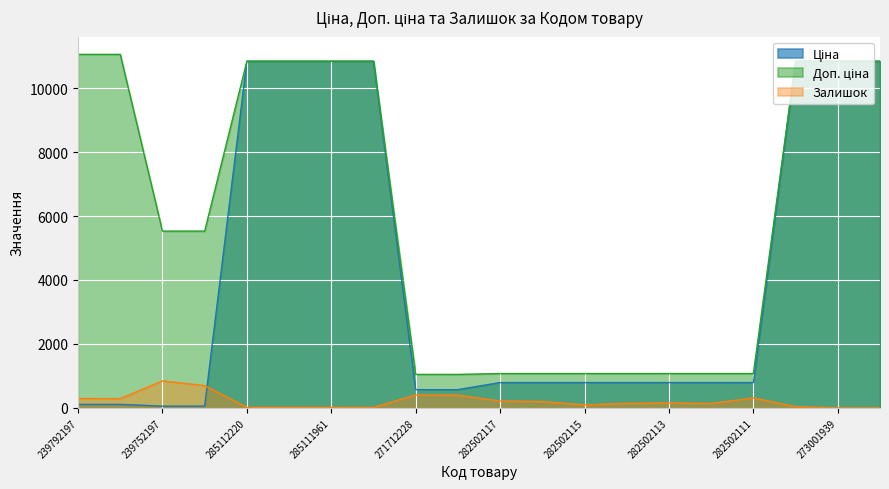

True or false: Доп. ціна has more than 2 points higher than both neighbors.

False